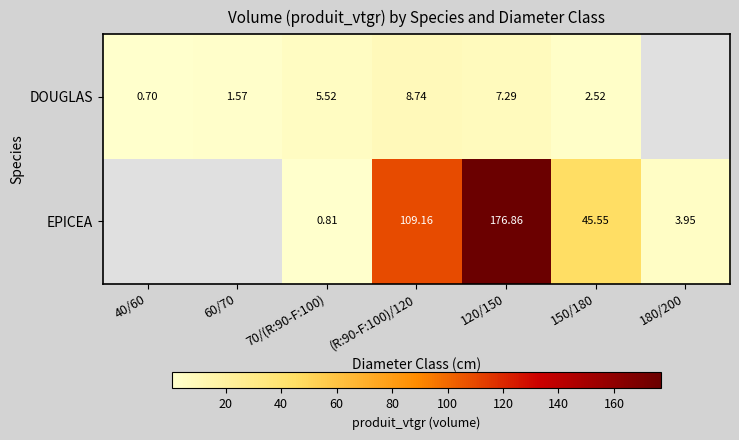

Which has a higher value, 40/60 or 60/70?

60/70